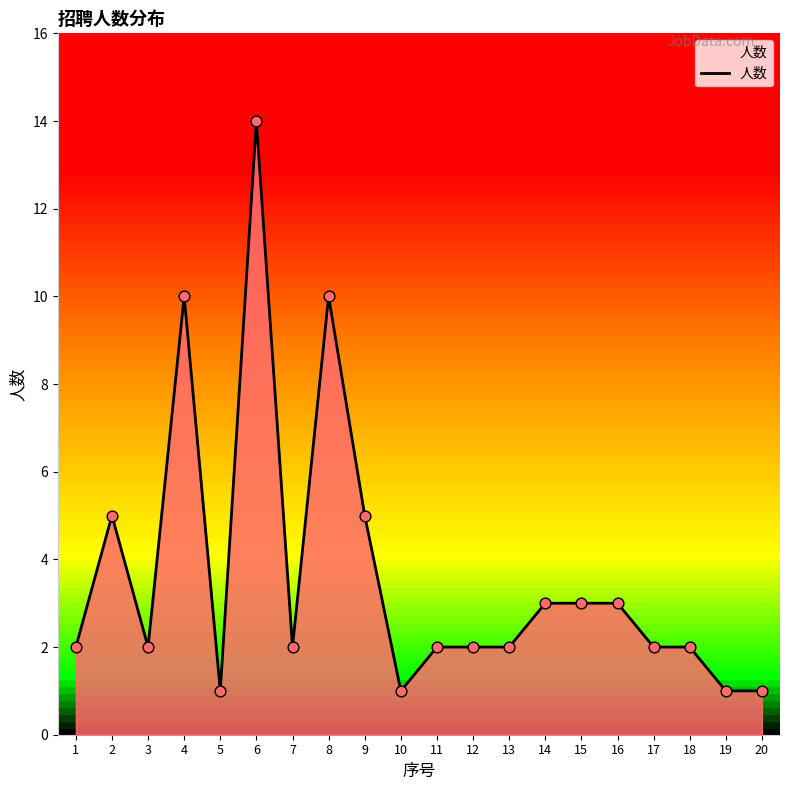

Approximately how many times larger is the value at 2 compared to 12?

2.5